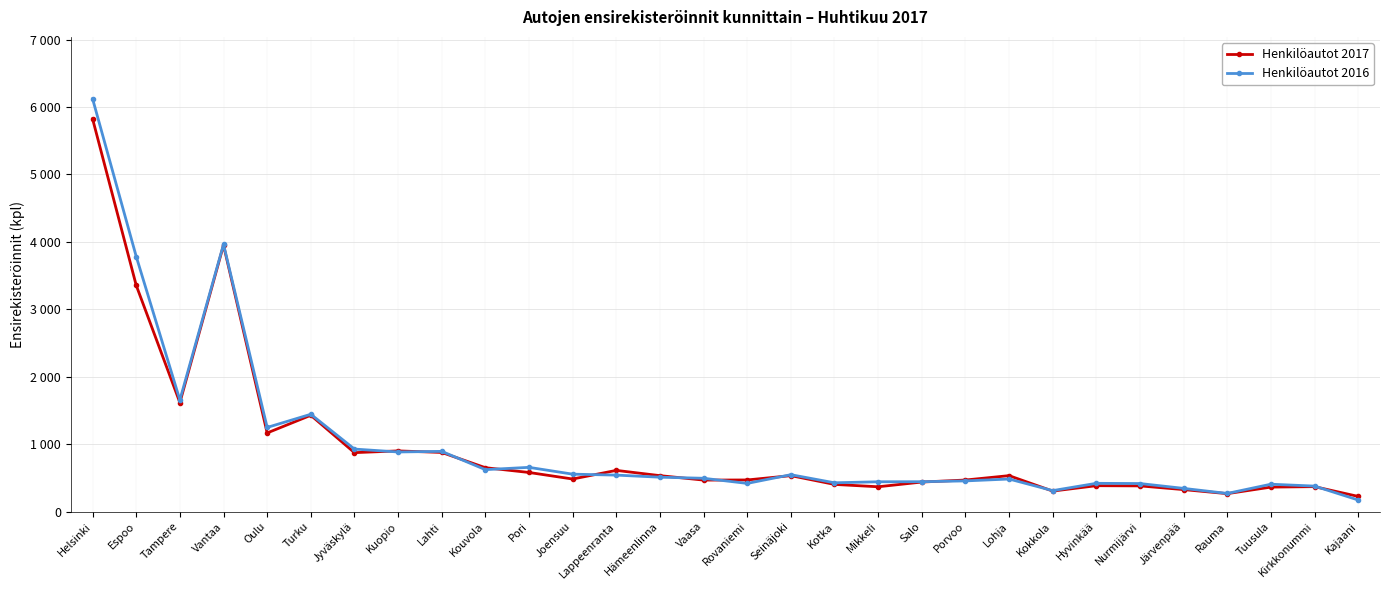

What is the difference between the second highest and minimum values in the Henkilöautot 2016 series?

3791